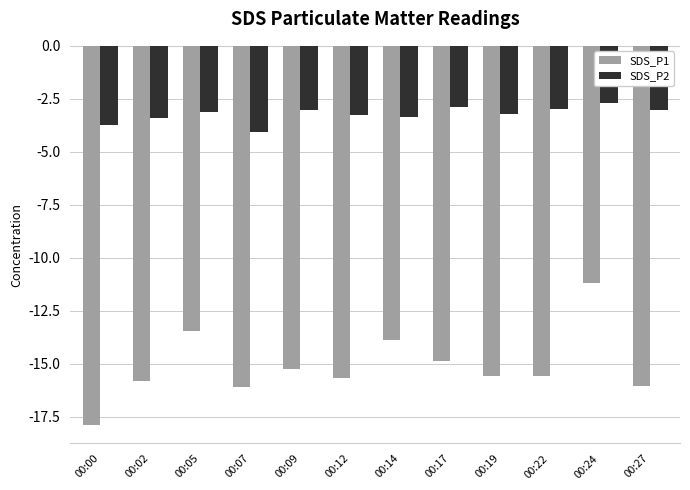

Which series has the widest spread of values?

SDS_P1